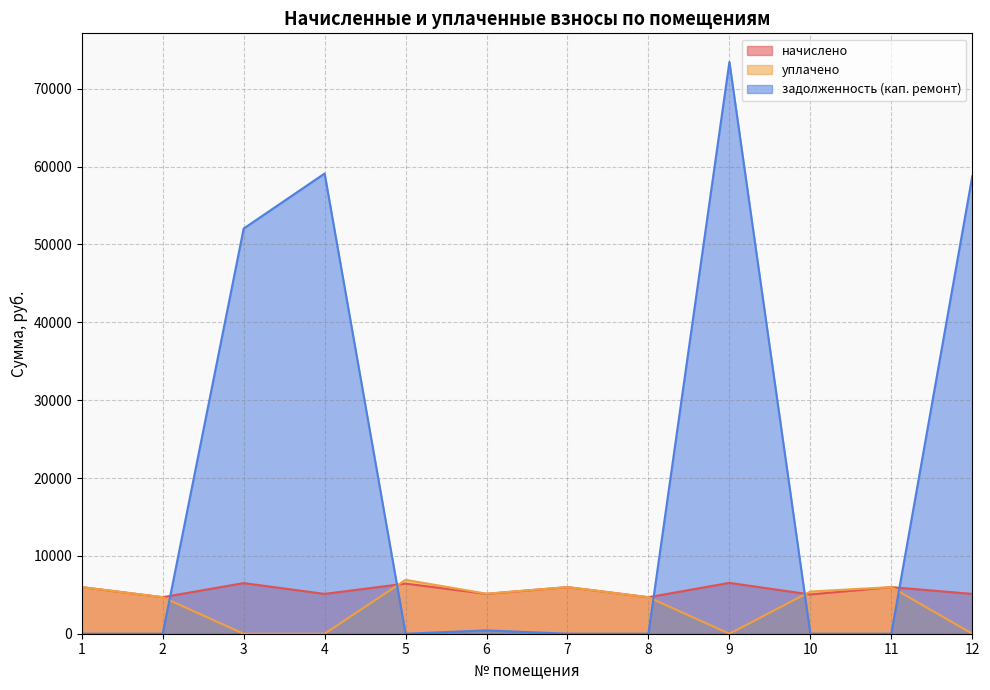

Rank the categories by задолженность (кап. ремонт) value from highest to lowest.

9, 4, 12, 3, 6, 1, 2, 5, 7, 8, 10, 11